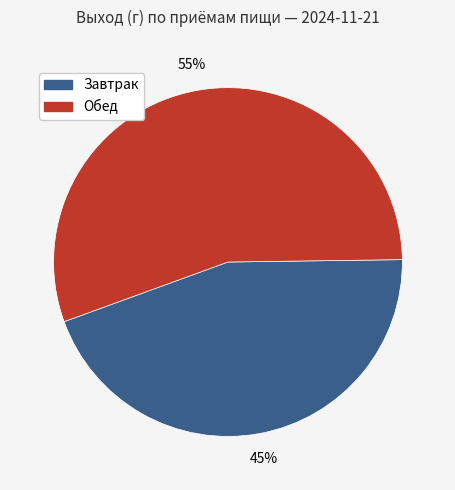

Does any single category account for the majority?

Yes